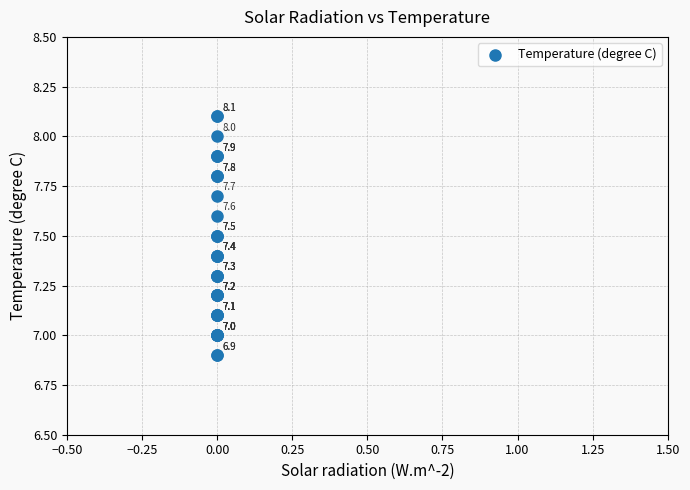

What Y value in the scatter plot is closest to 7?

7.0